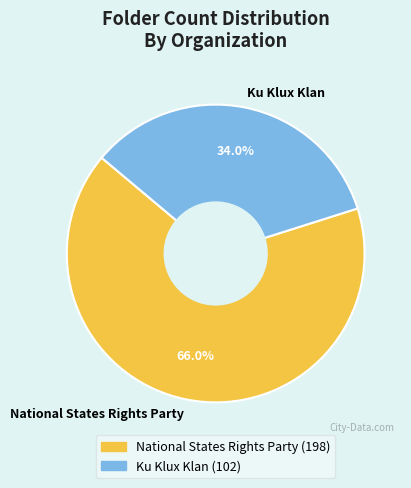

To the nearest percent, what is the difference between the Ku Klux Klan and National States Rights Party slice percentages?

32%